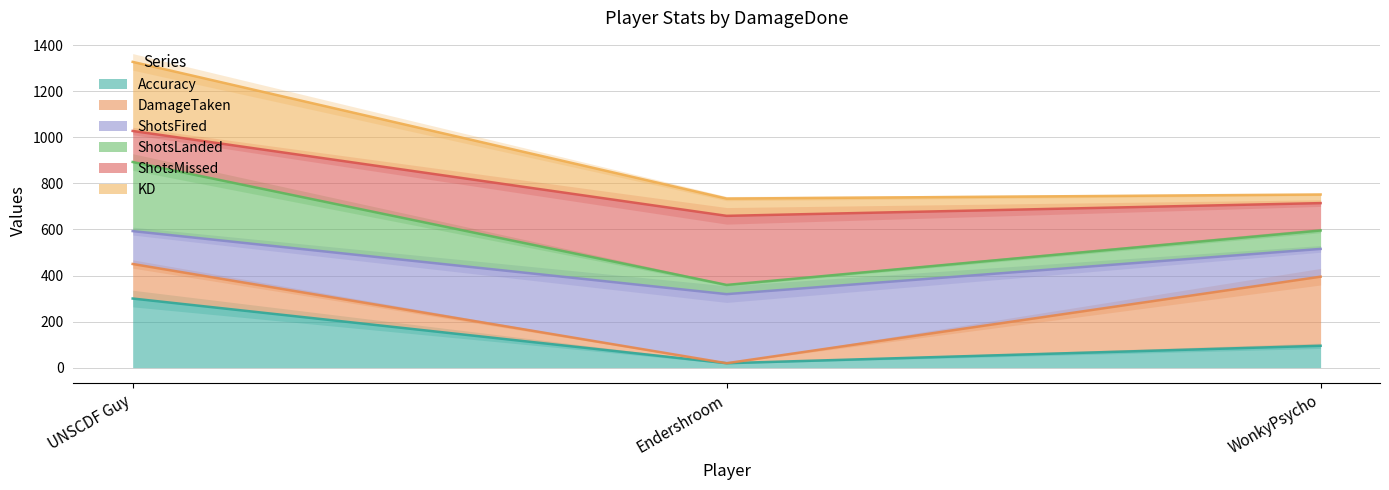

The ShotsMissed series shows 170.6 at UNSCDF Guy. True or false?

False